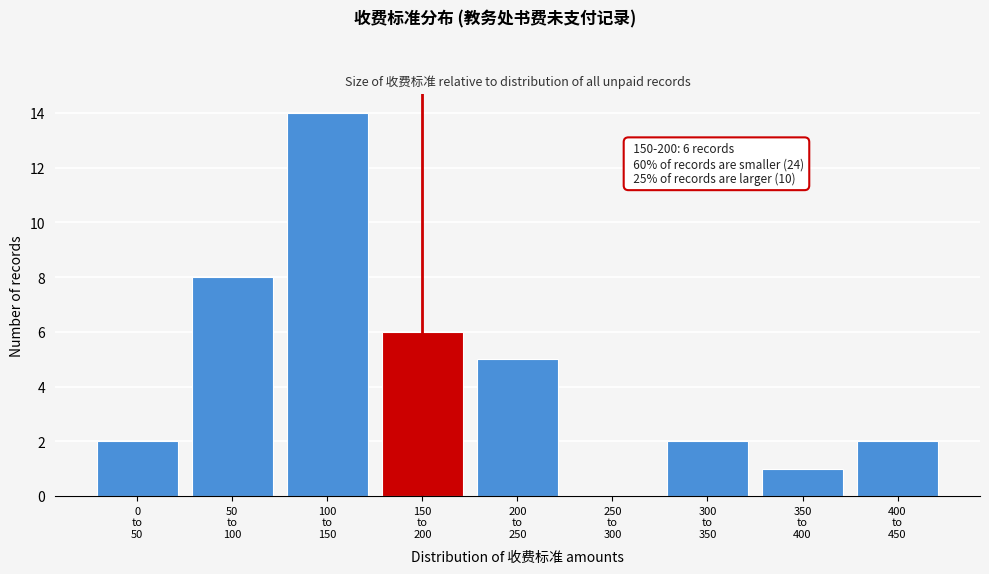

What is the greatest value displayed?

14